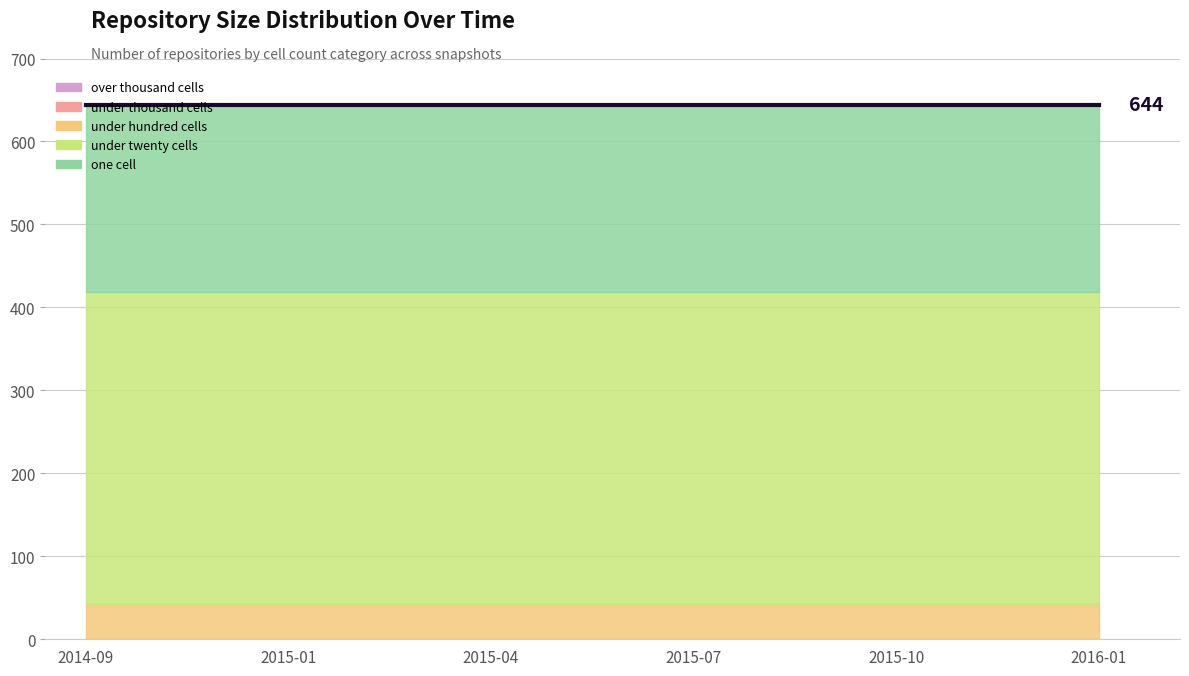

How many lines are shown in the chart?

5